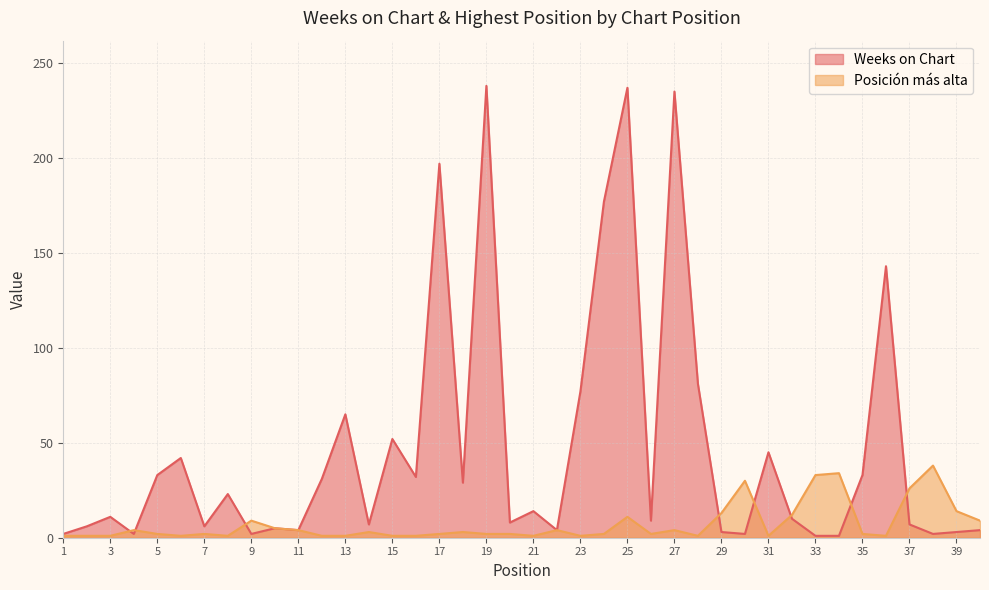

How many times do Posicion mas alta and Weeks on Chart cross each other?

8